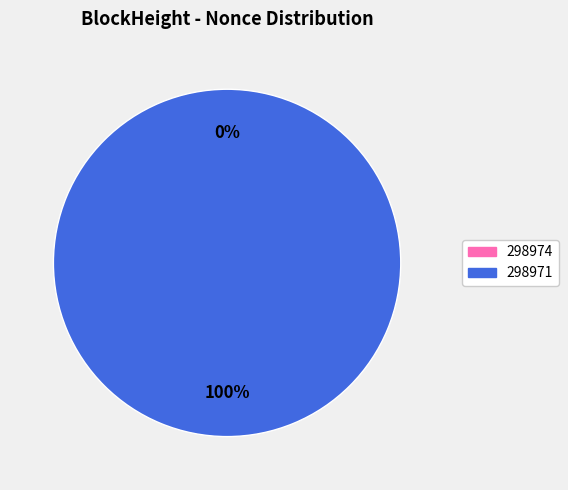

Is 298974 the majority of the pie?

No